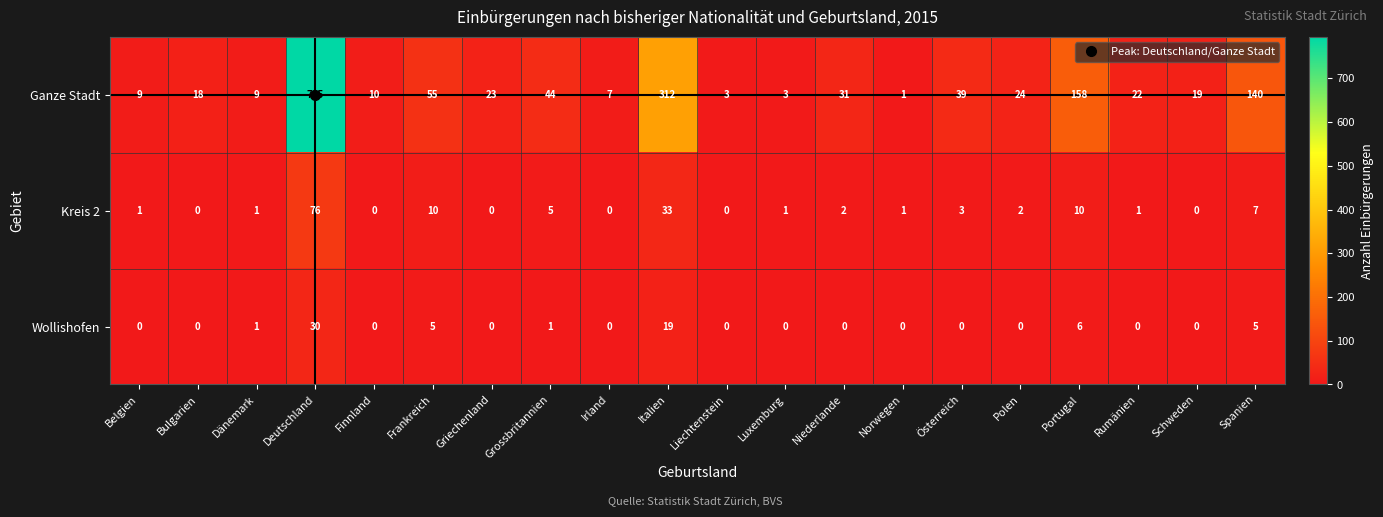

At which category is the sum across all series the highest?

Deutschland